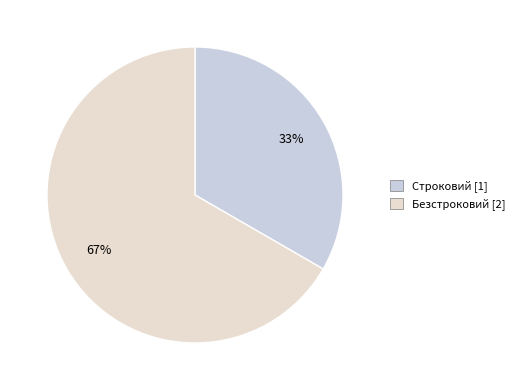

Which category has the biggest portion of the pie?

Безстроковий